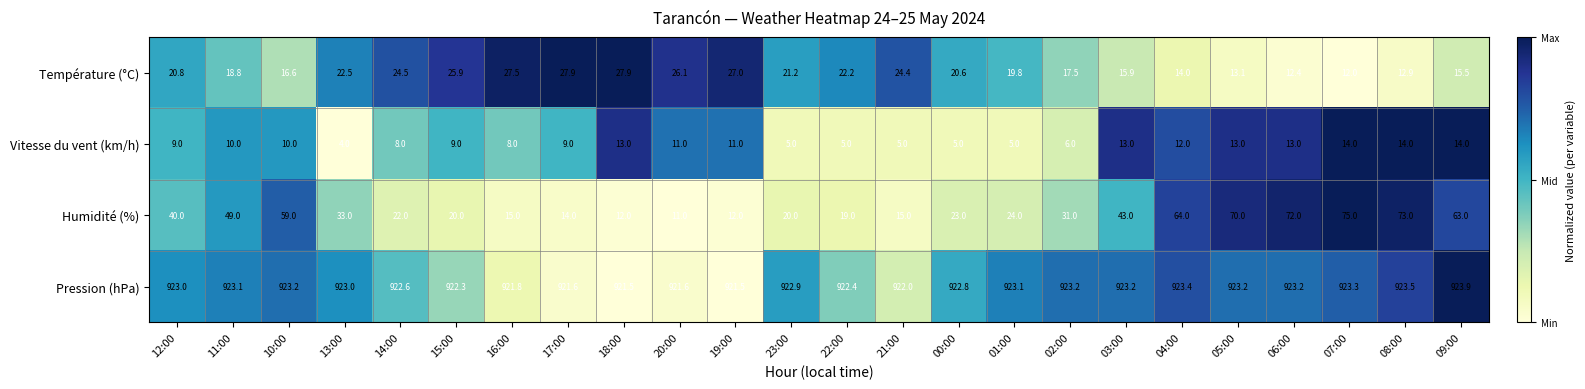

What is the difference between the maximum and minimum values in the Température (°C) series?

15.9